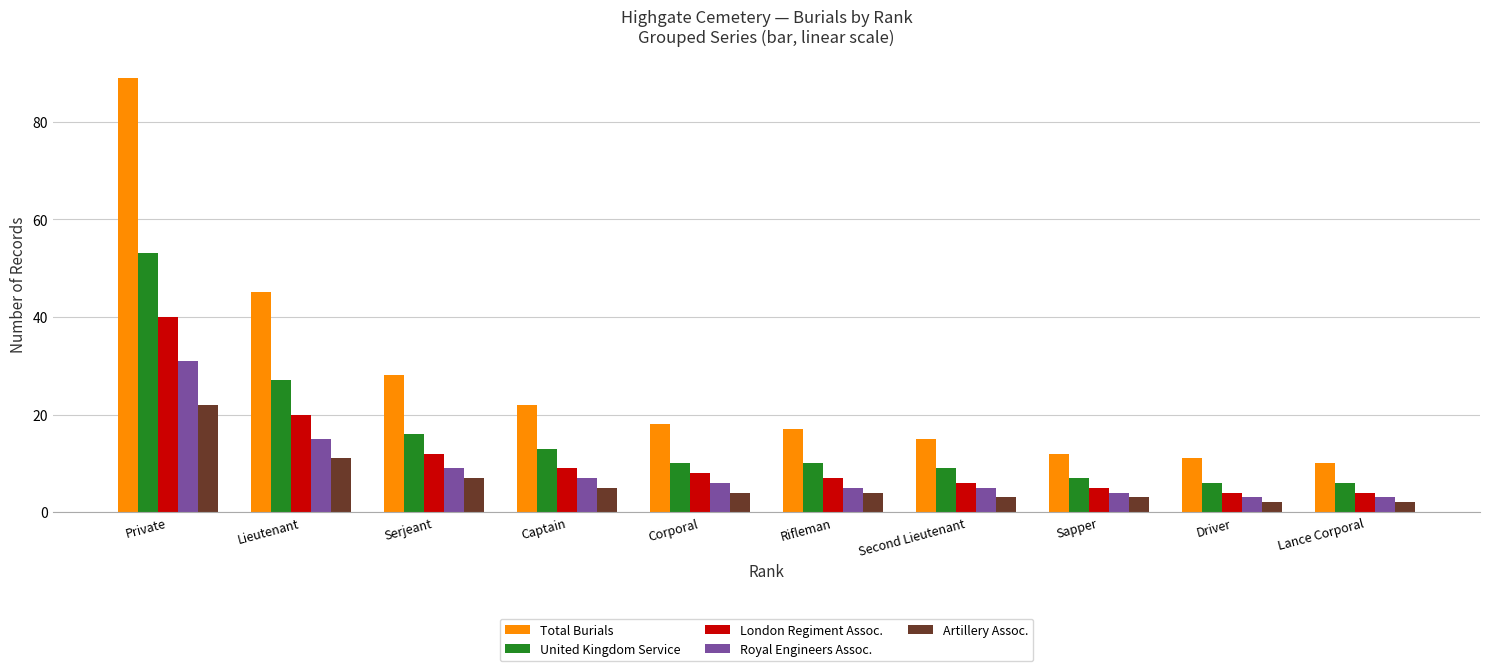

How many bars are there in total?

50